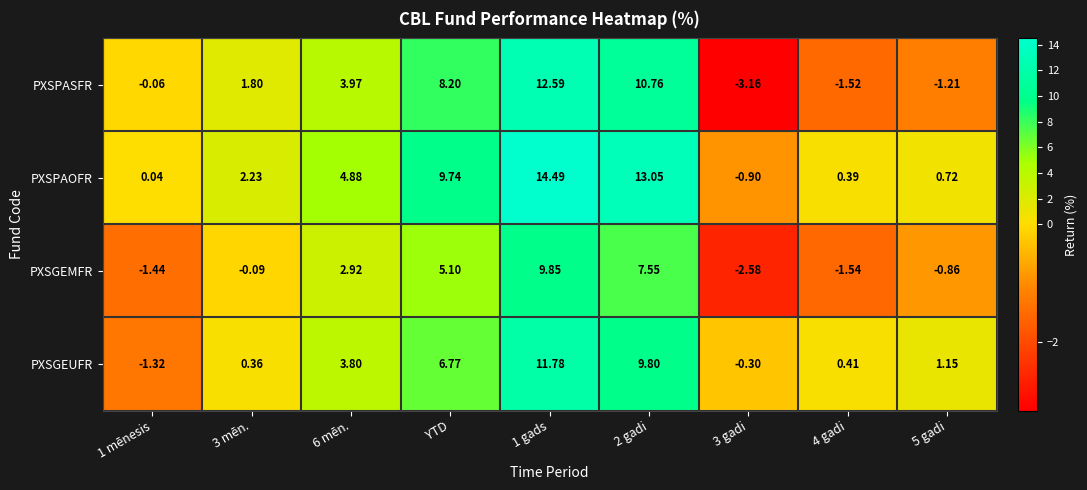

Is the value of PXSPASFR at 4 gadi greater than the value of PXSGEMFR at 3 gadi?

Yes